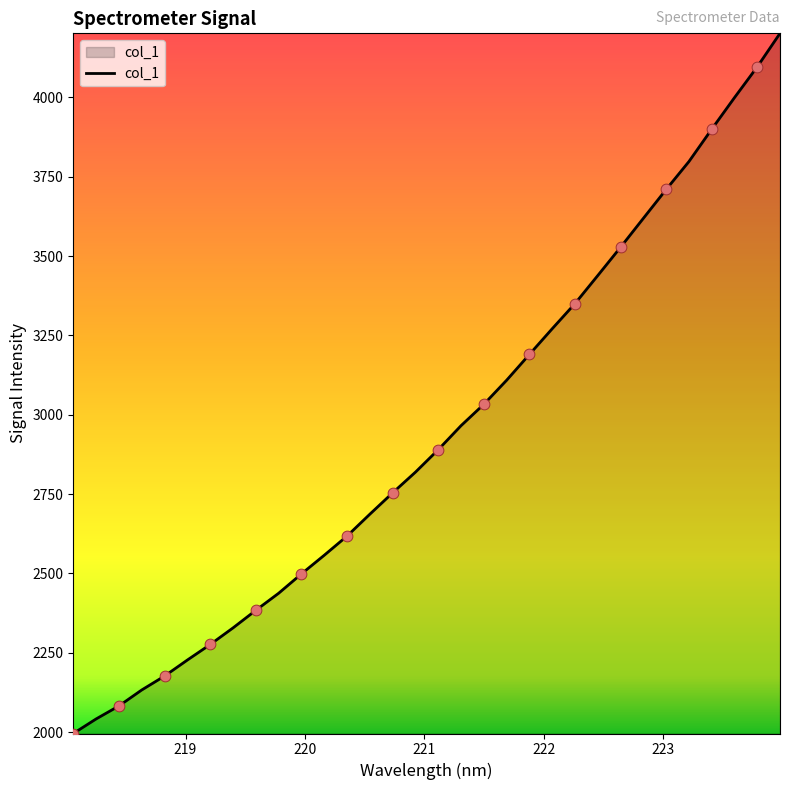

What is the maximum value shown in the chart?

4201.4